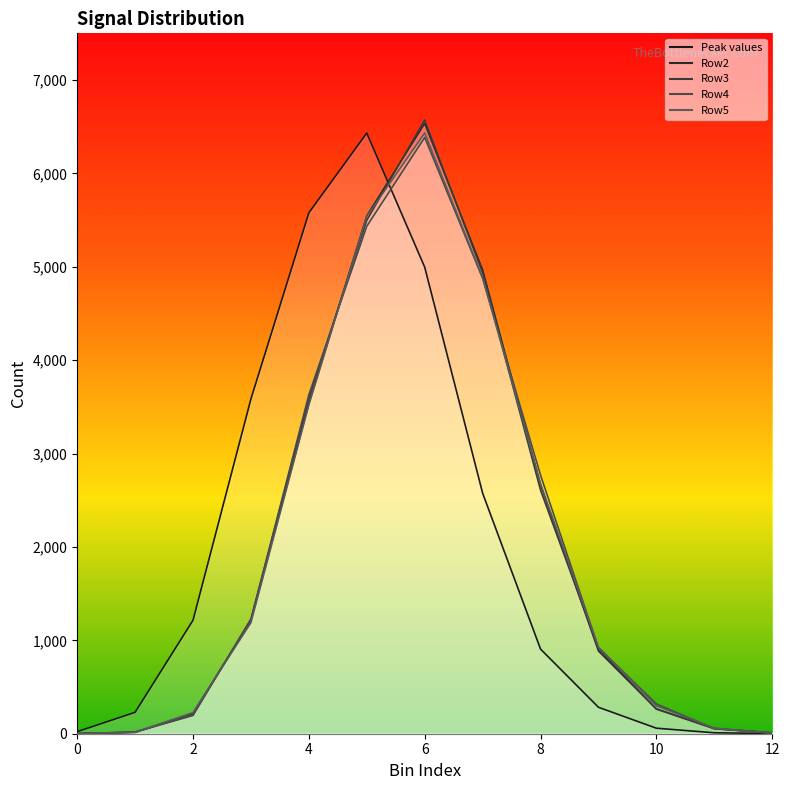

After their last crossing, which series has the higher values: Row2 or Row4?

Row4